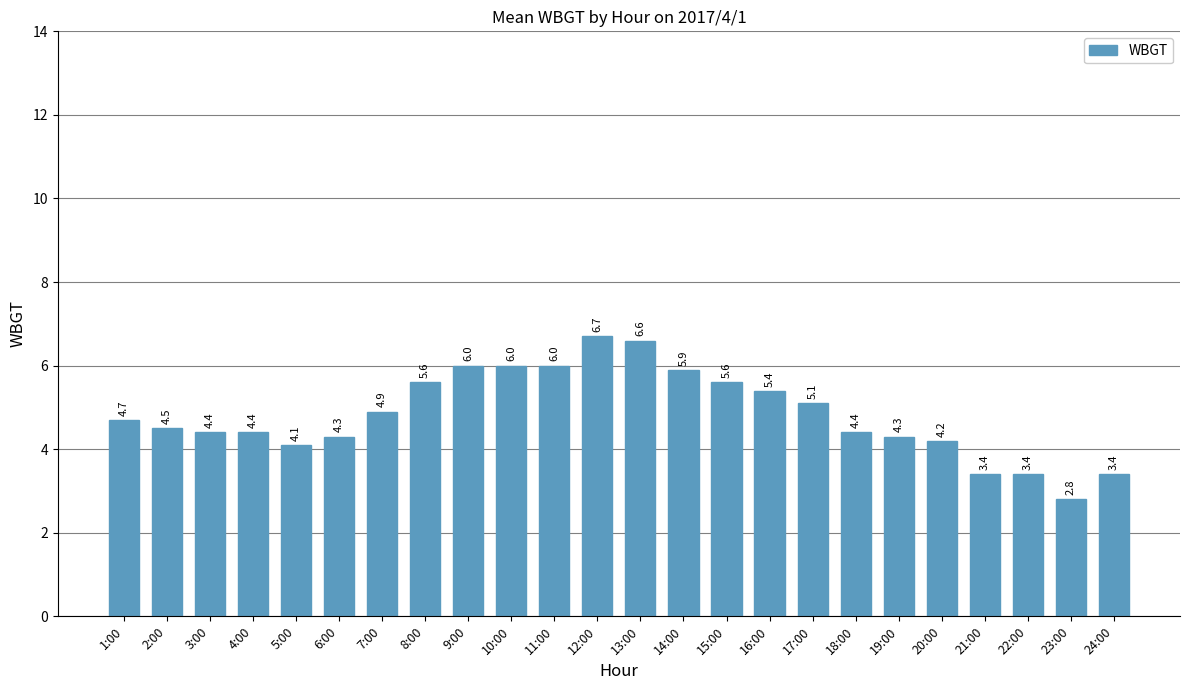

What is the sum of the values at 19:00 and 13:00?

10.9